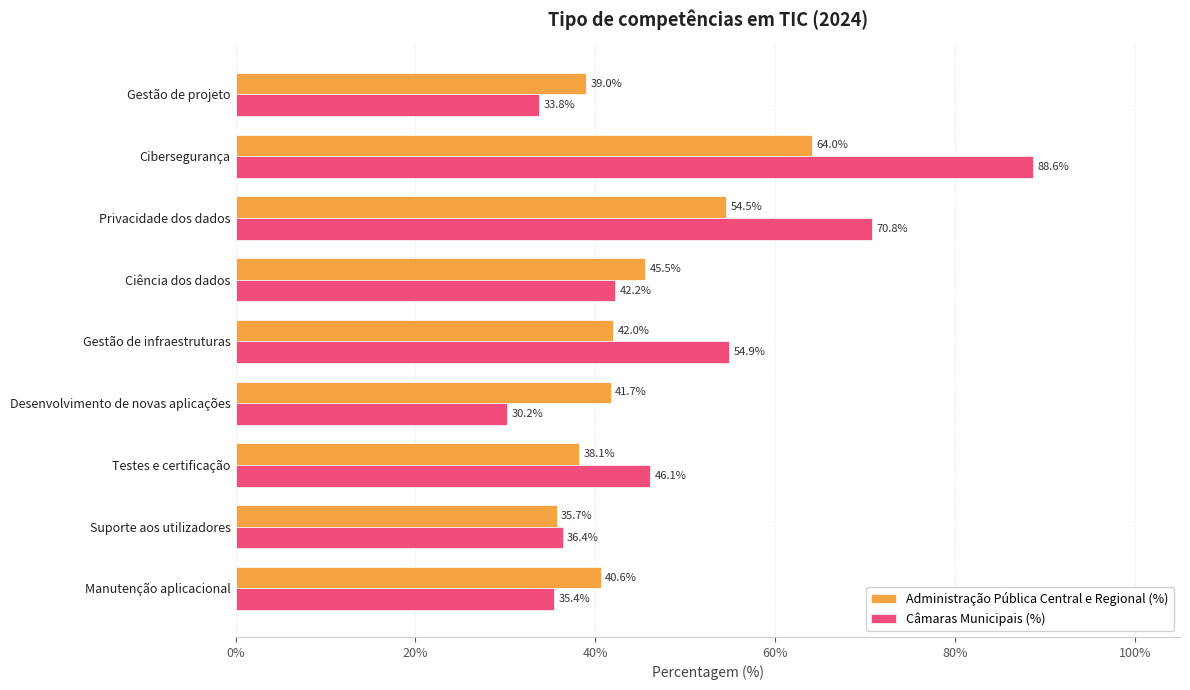

Between Gestão de projeto and Gestão de infraestruturas, which series saw the biggest shift?

Câmaras Municipais (%)